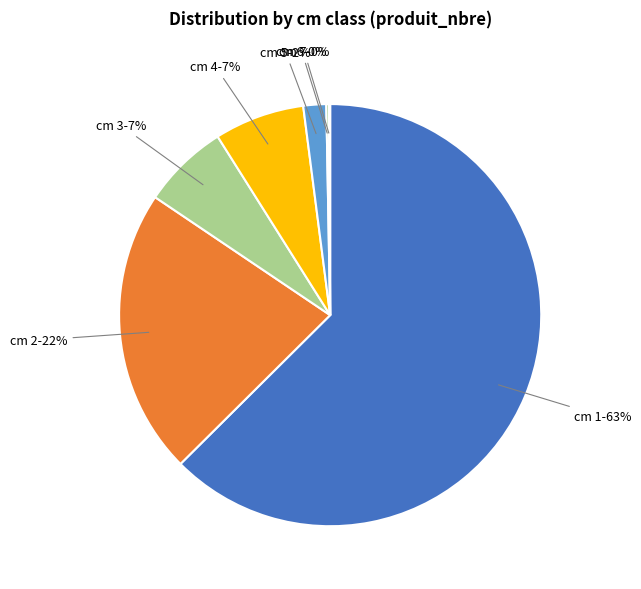

Which category has the biggest portion of the pie?

cm 1